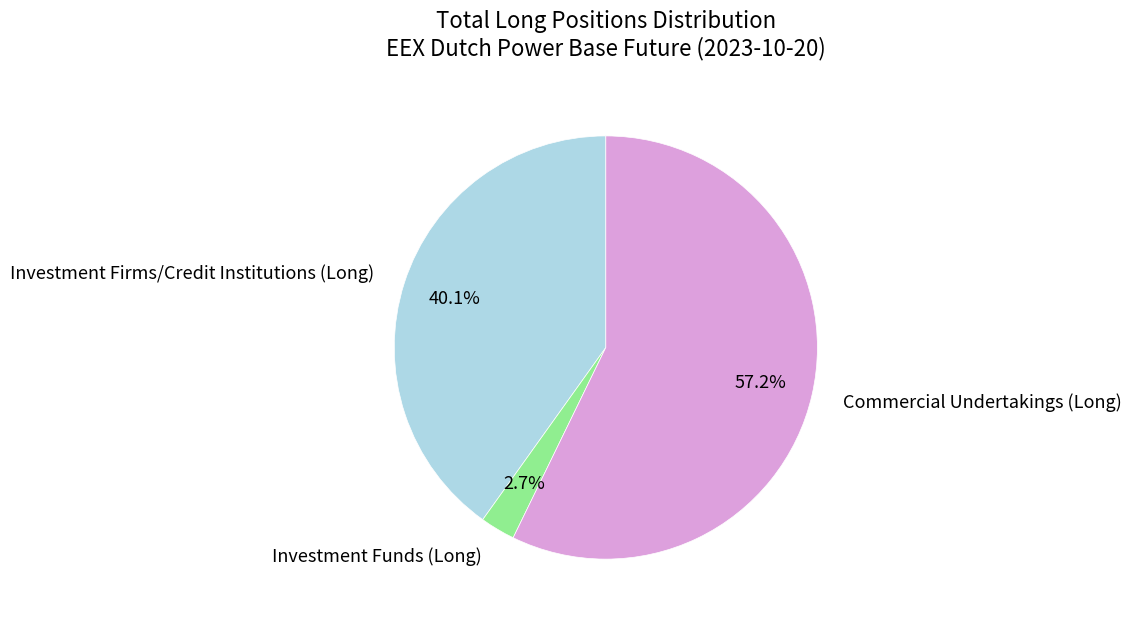

What percentage is the Investment Funds (Long) slice, to the nearest percent?

3%